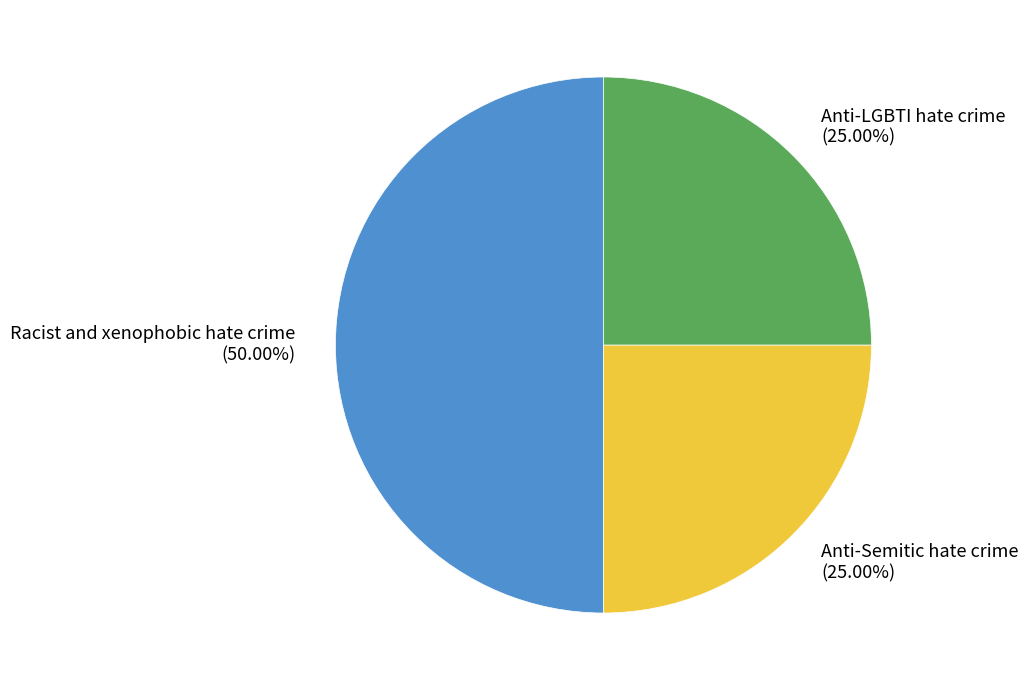

Which category has the biggest portion of the pie?

Racist and xenophobic hate crime